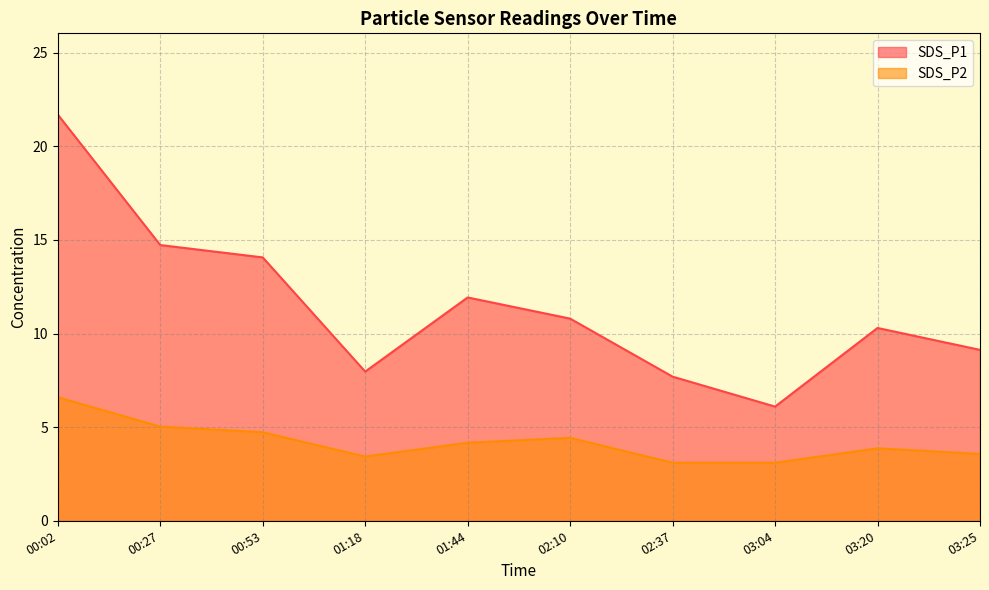

What are all the series names shown in the legend?

SDS_P1, SDS_P2